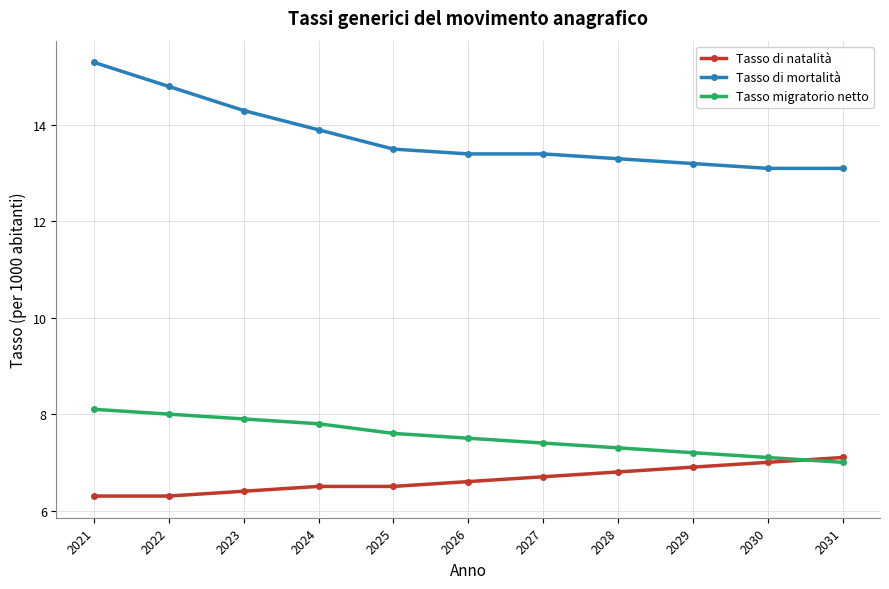

Which category has the highest value in the Tasso di mortalità series?

2021